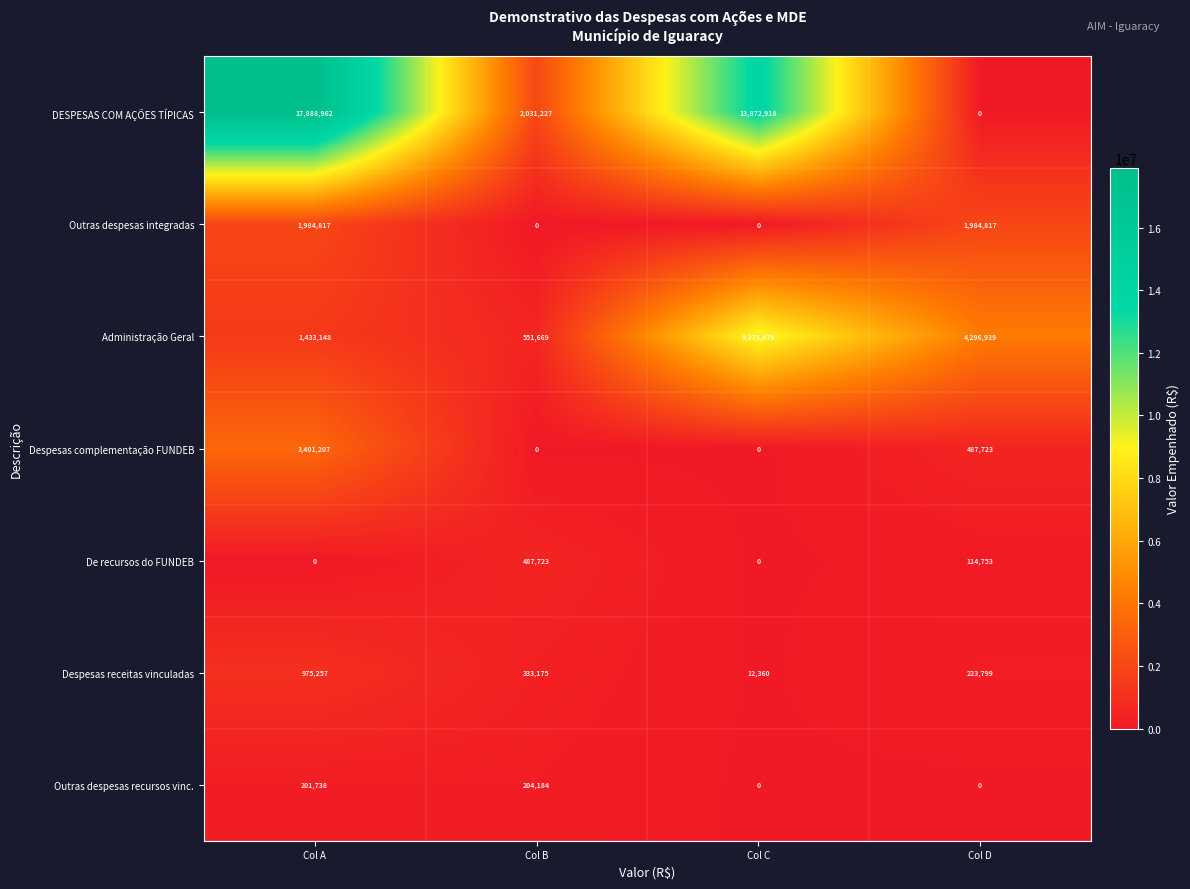

What is the difference between the maximum and minimum values in the DESPESAS COM AÇÕES TÍPICAS series?

17888962